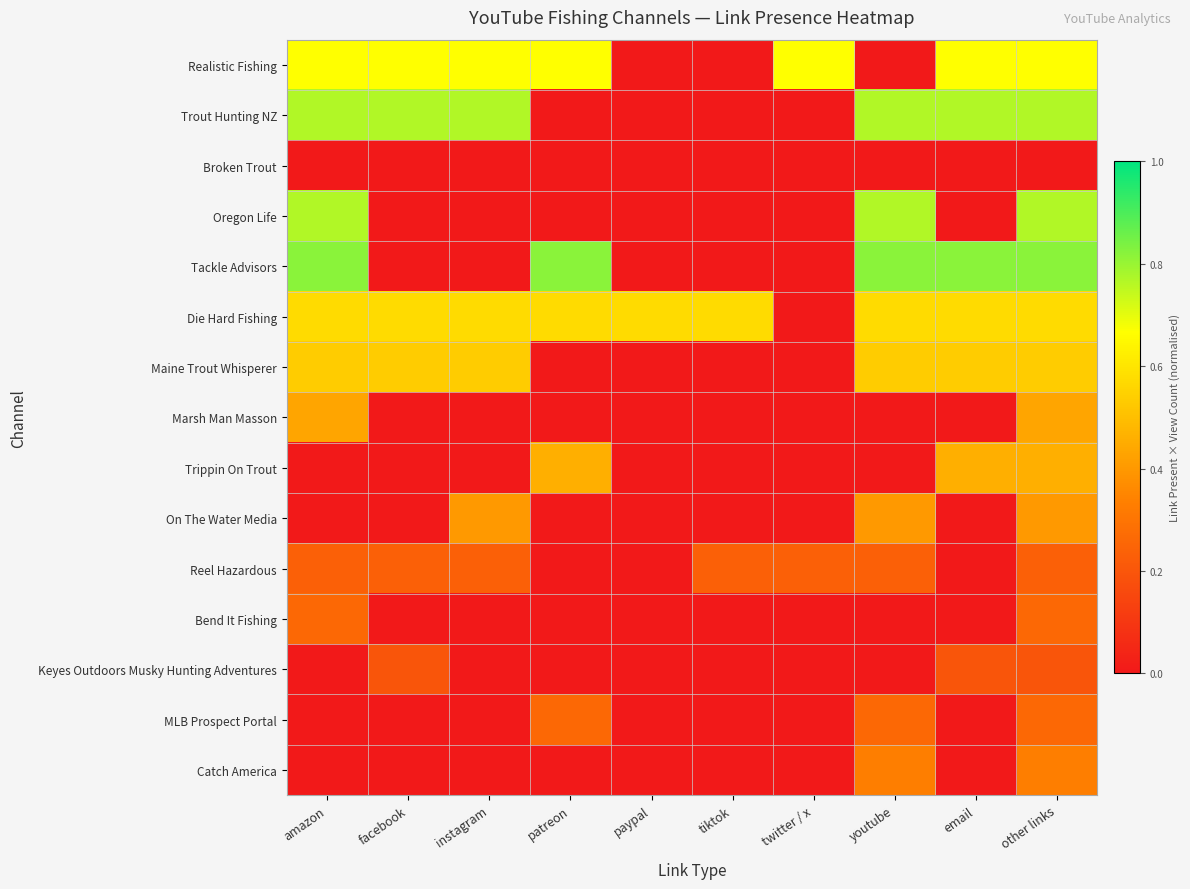

At which category does the chart reach its minimum across all series?

paypal